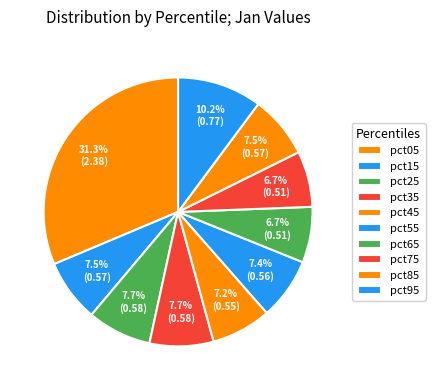

What portion of the pie excludes pct85?

92.5%